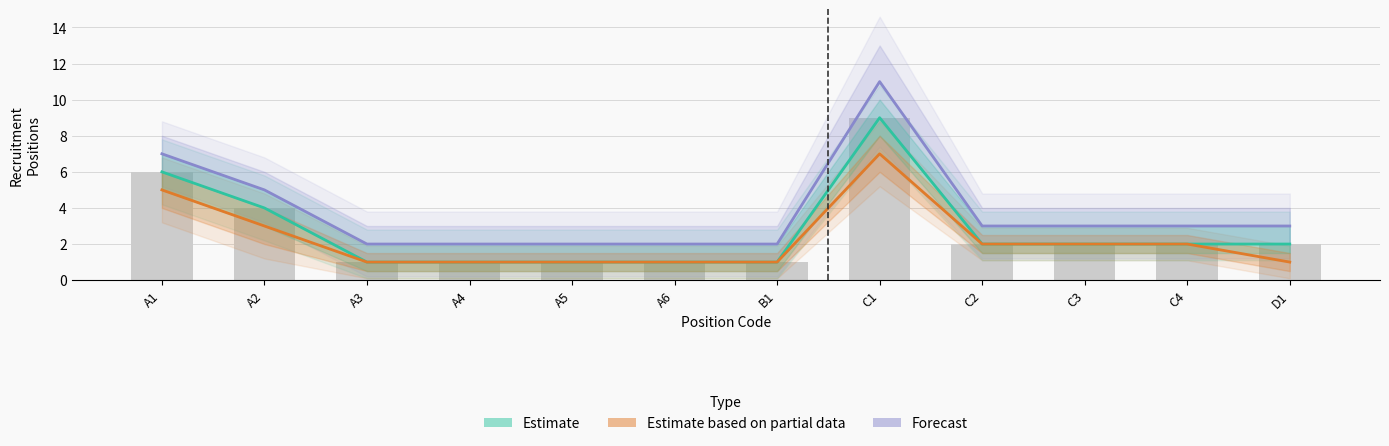

Reading left to right, what are all the values shown in this chart?

Estimate: A1=6	A2=4	A3=1	A4=1	A5=1	A6=1	B1=1	C1=9	C2=2	C3=2	C4=2	D1=2
Estimate based on partial data: A1=5	A2=3	A3=1	A4=1	A5=1	A6=1	B1=1	C1=7	C2=2	C3=2	C4=2	D1=1
Forecast: A1=7	A2=5	A3=2	A4=2	A5=2	A6=2	B1=2	C1=11	C2=3	C3=3	C4=3	D1=3